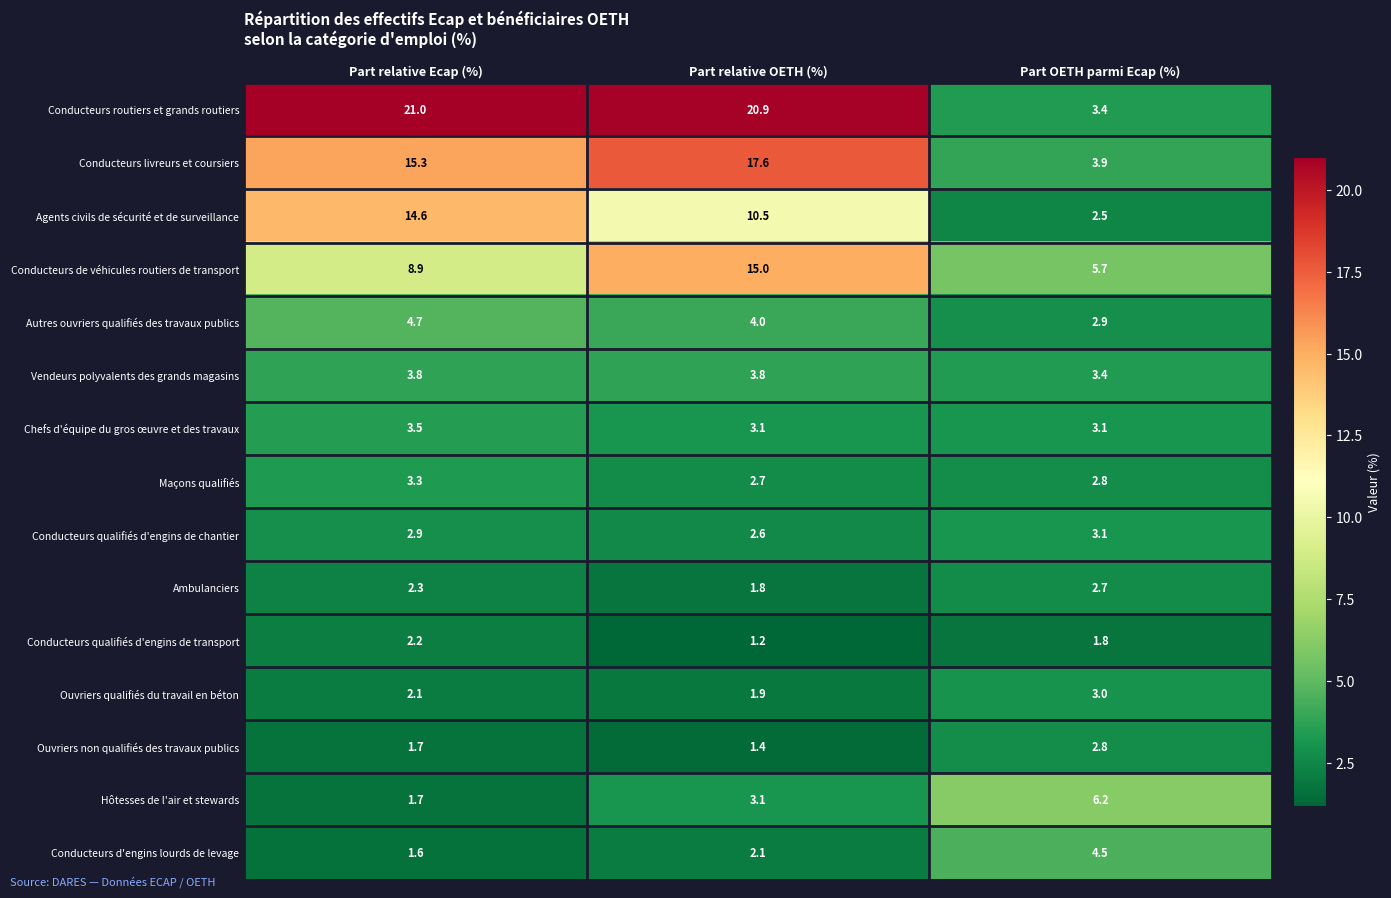

What is the total value across all series at Part OETH parmi Ecap (%)?

51.8